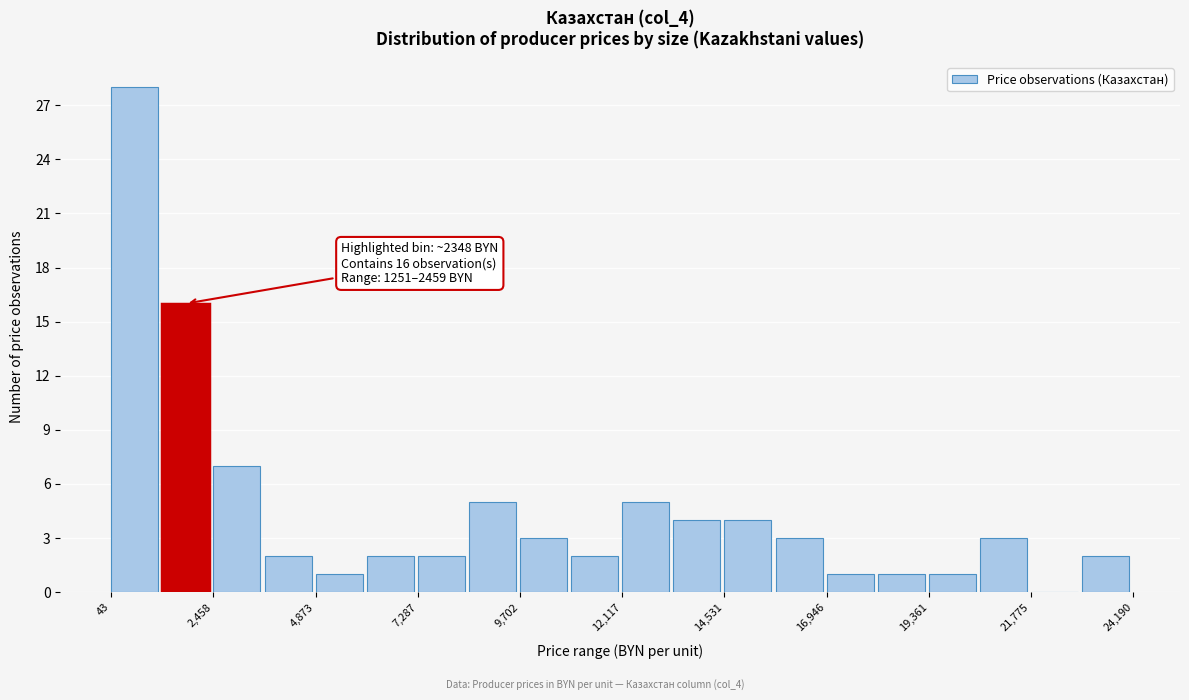

Around what value on the x-axis is the tallest bar? Give the approximate position of its centre, as read against the axis.

500